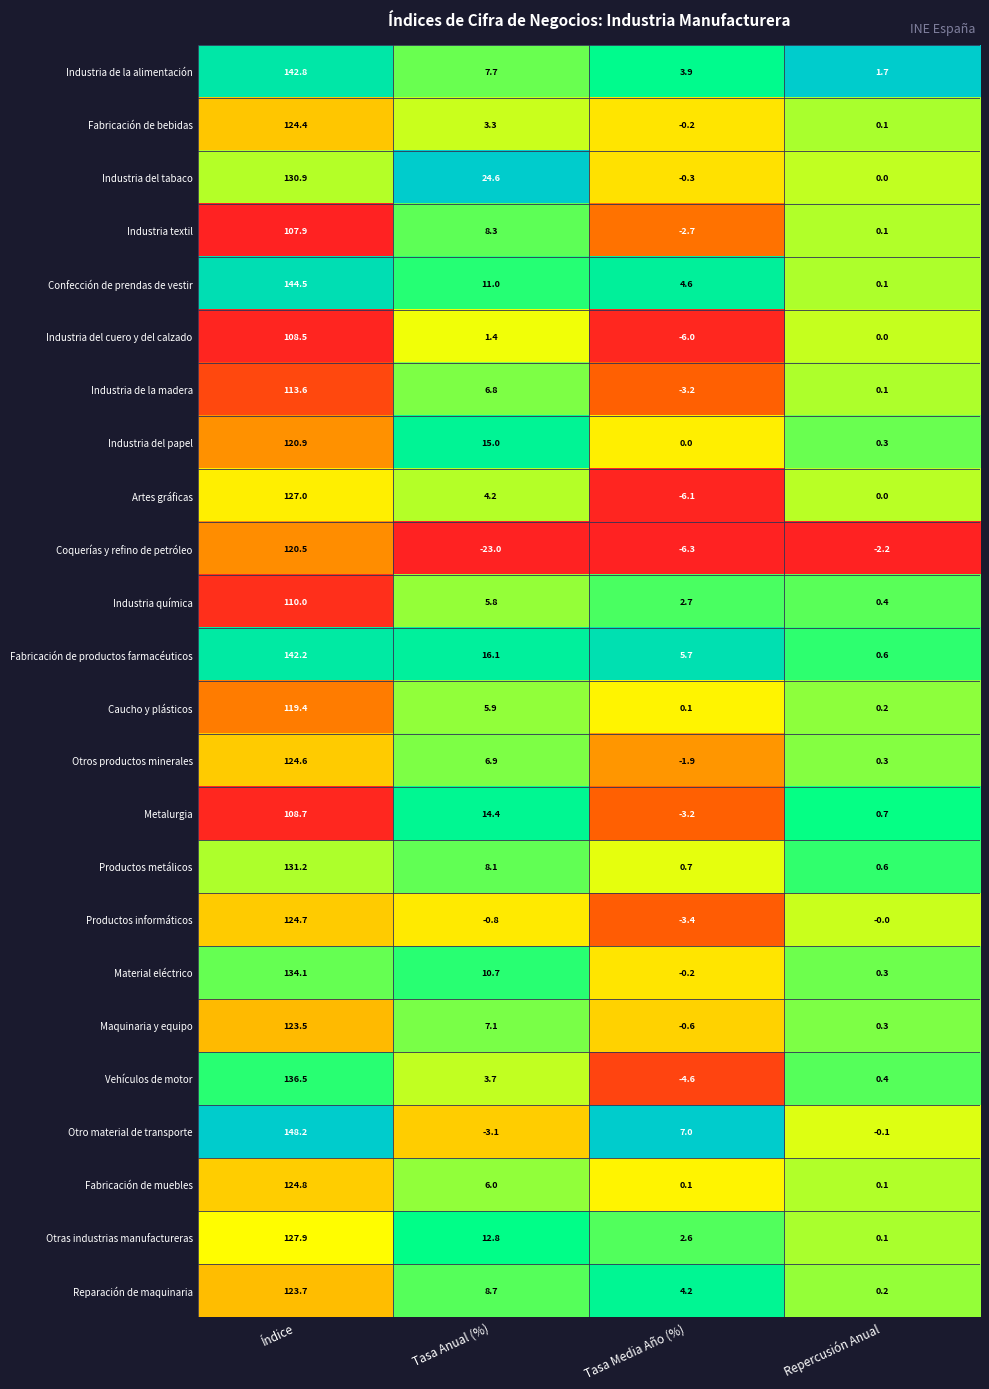

How many series are shown in this chart?

24